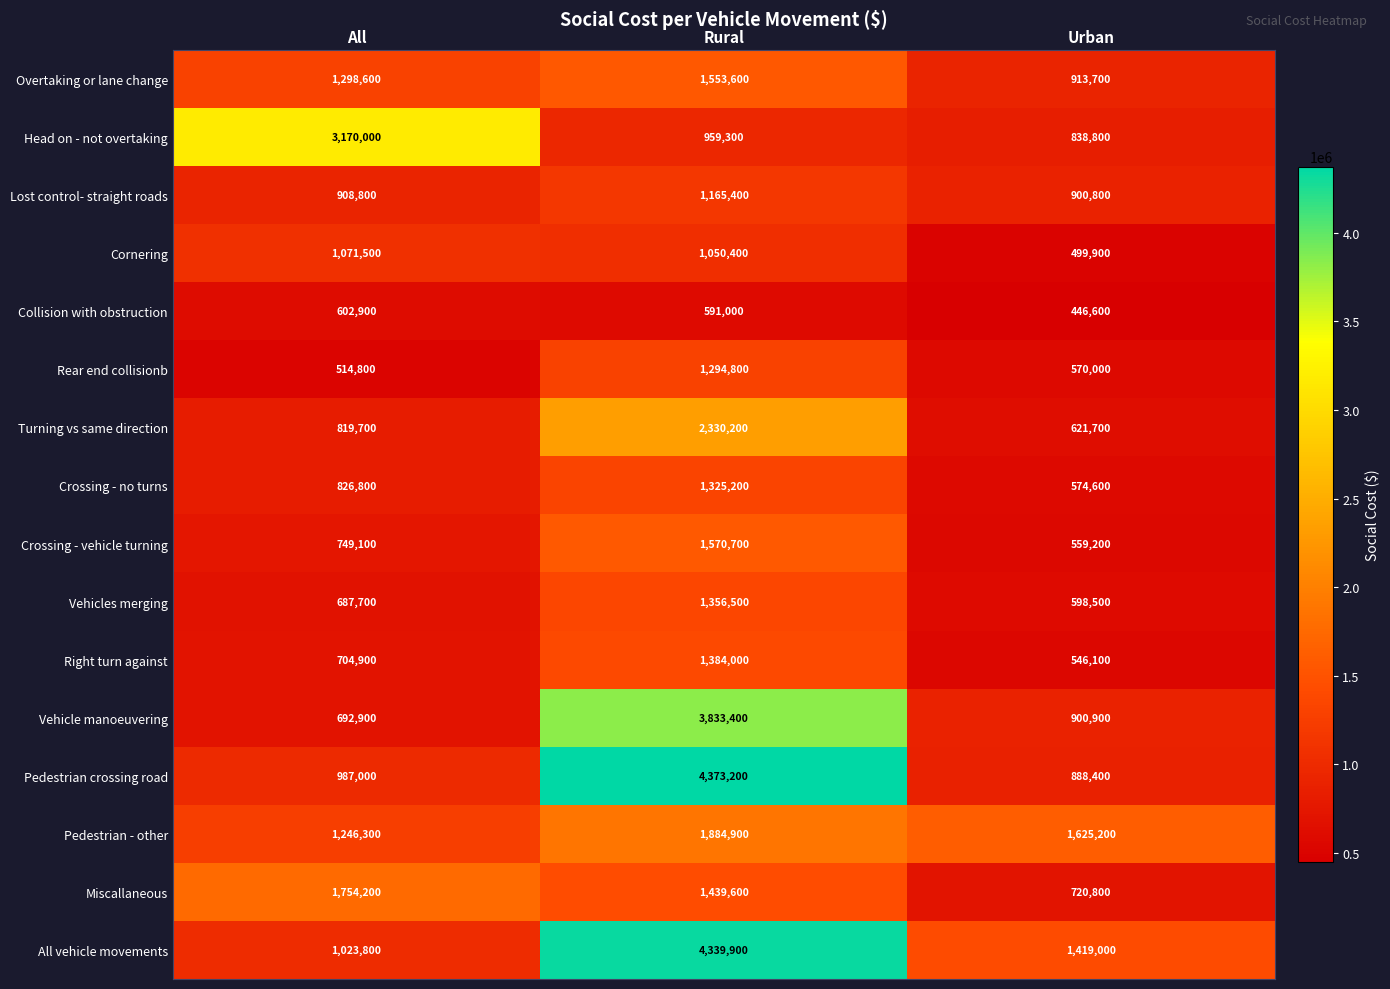

At which label is Collision with obstruction closest to 524750?

Rural